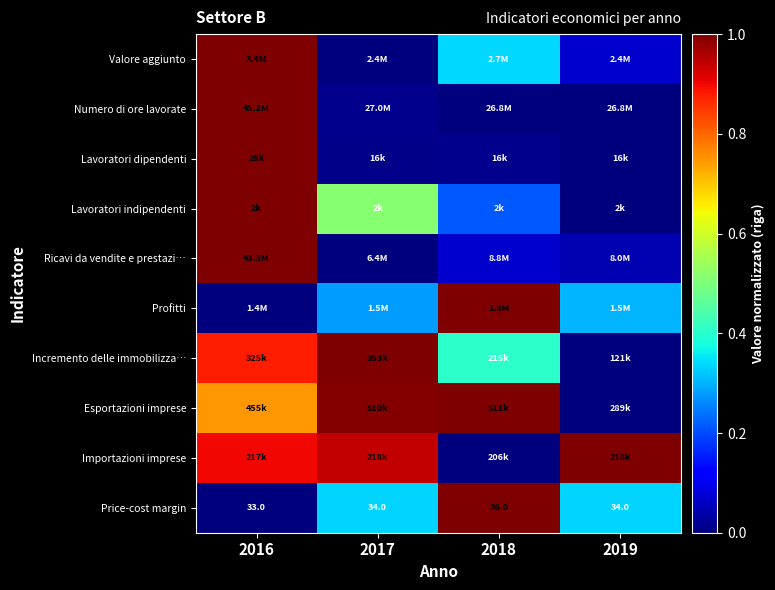

At which label is Valore aggiunto closest to 0?

2017